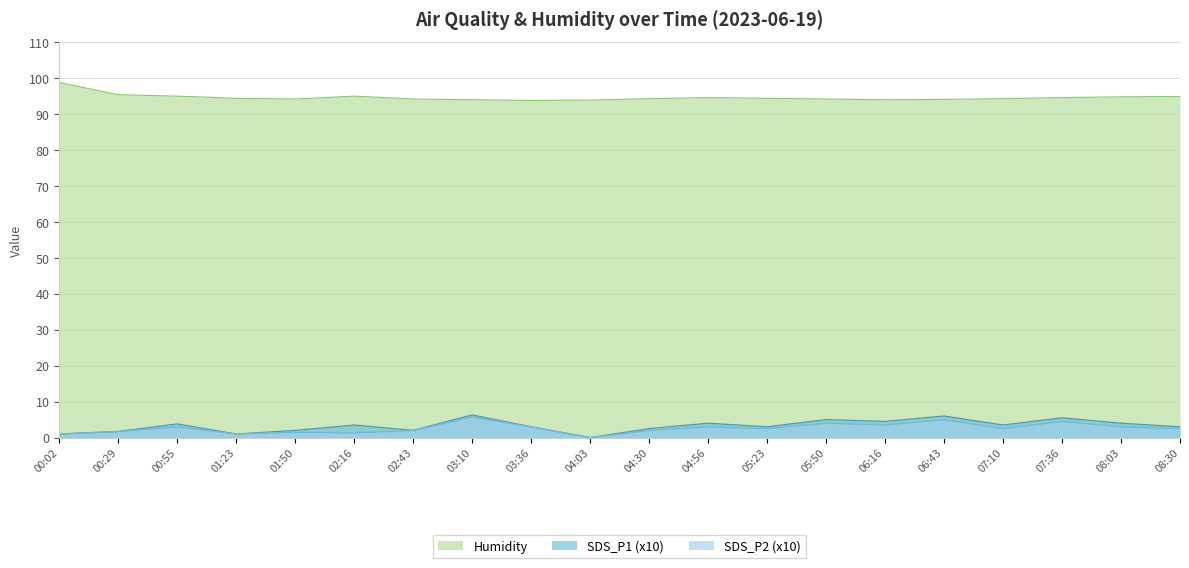

Does the chart display data point markers on the line(s)?

No